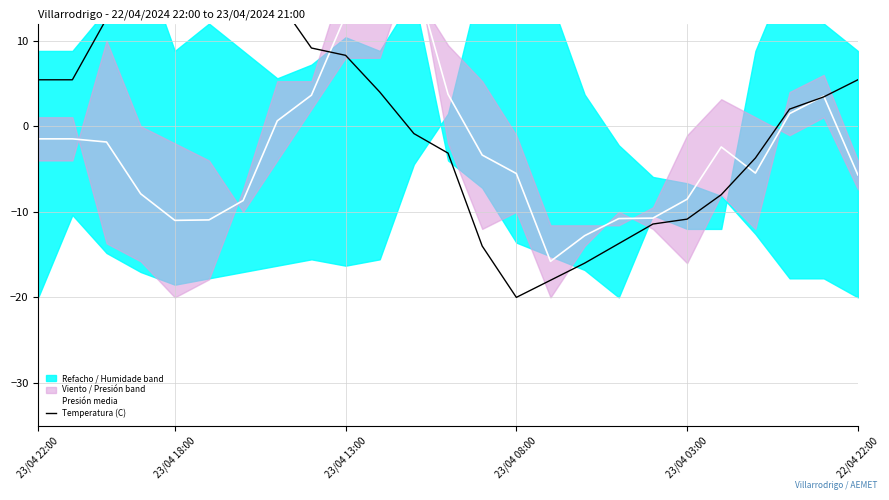

What is the value of the Presión media point at the 16th from the left?

-15.8